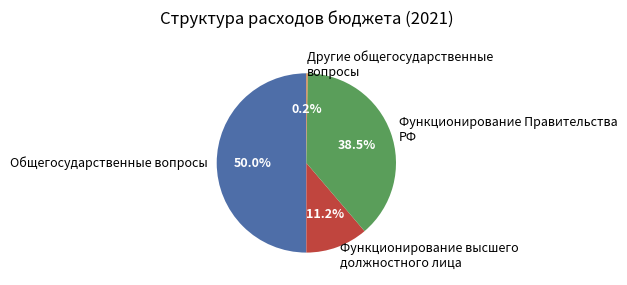

Is Функционирование высшего должностного лица the majority of the pie?

No